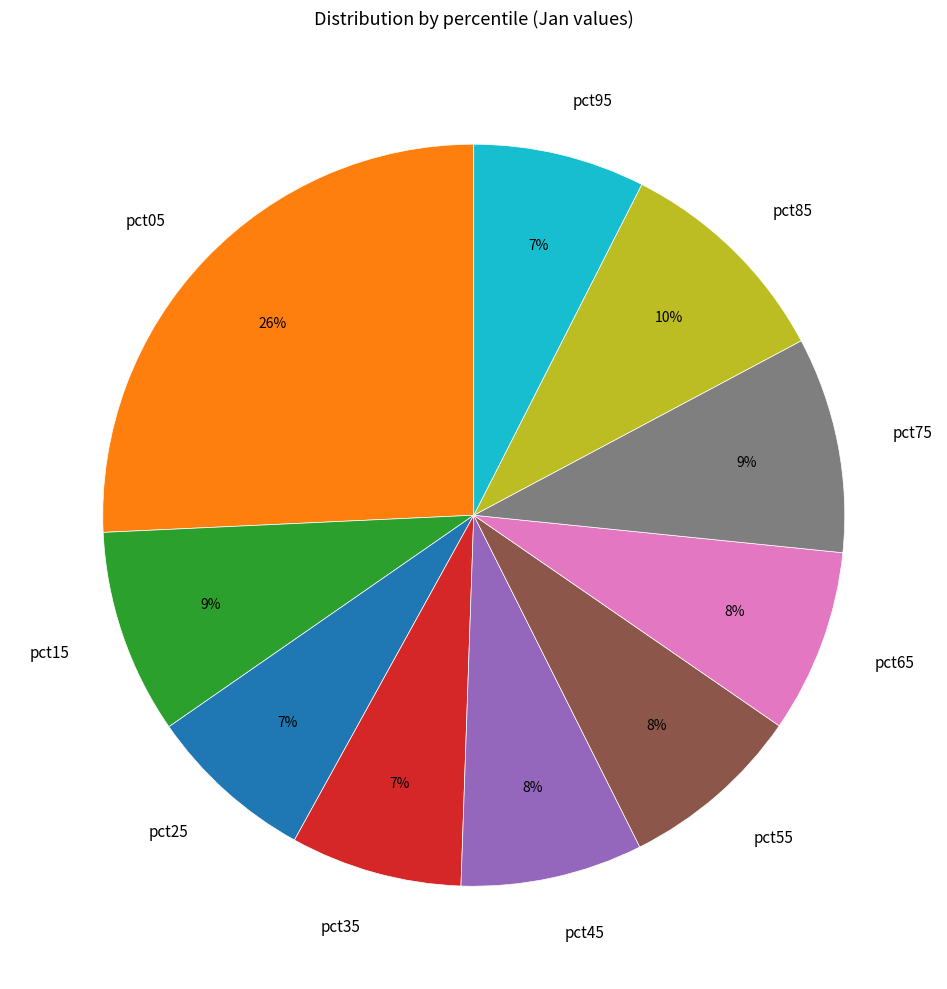

Do pct65 and pct05 together represent more than half of the pie?

No